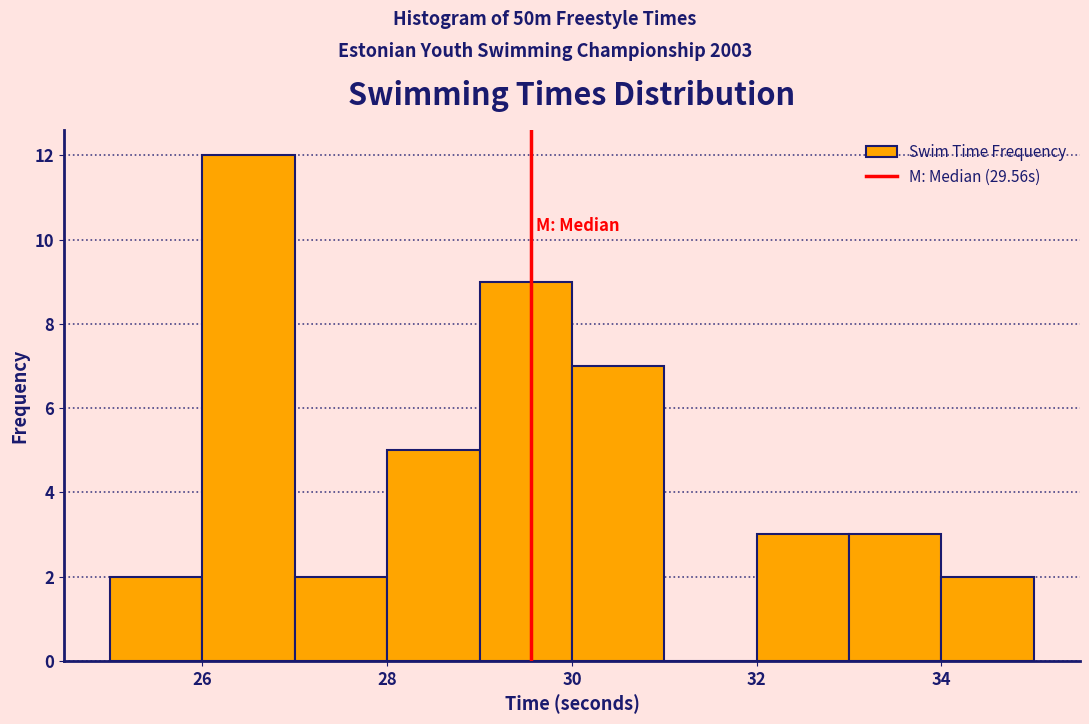

Reading left to right, transcribe this chart: for each bar, give the range it covers on the x-axis and its height. The values are not printed on the chart, so give them approximately, as read against the axis.

25 to 26: 2
26 to 27: 12
27 to 28: 2
28 to 29: 5
29 to 30: 9
30 to 31: 7
31 to 32: 0
32 to 33: 3
33 to 34: 3
34 to 35: 2